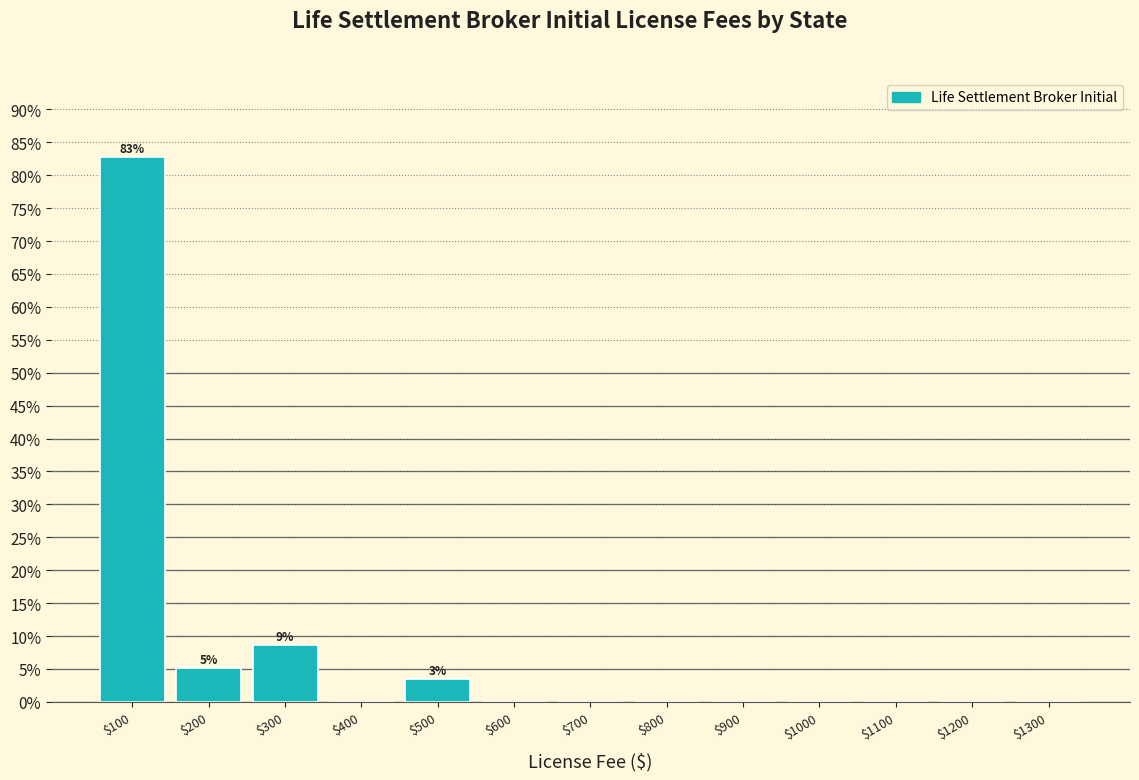

Which range on the x-axis has the tallest bar?

50 to 150